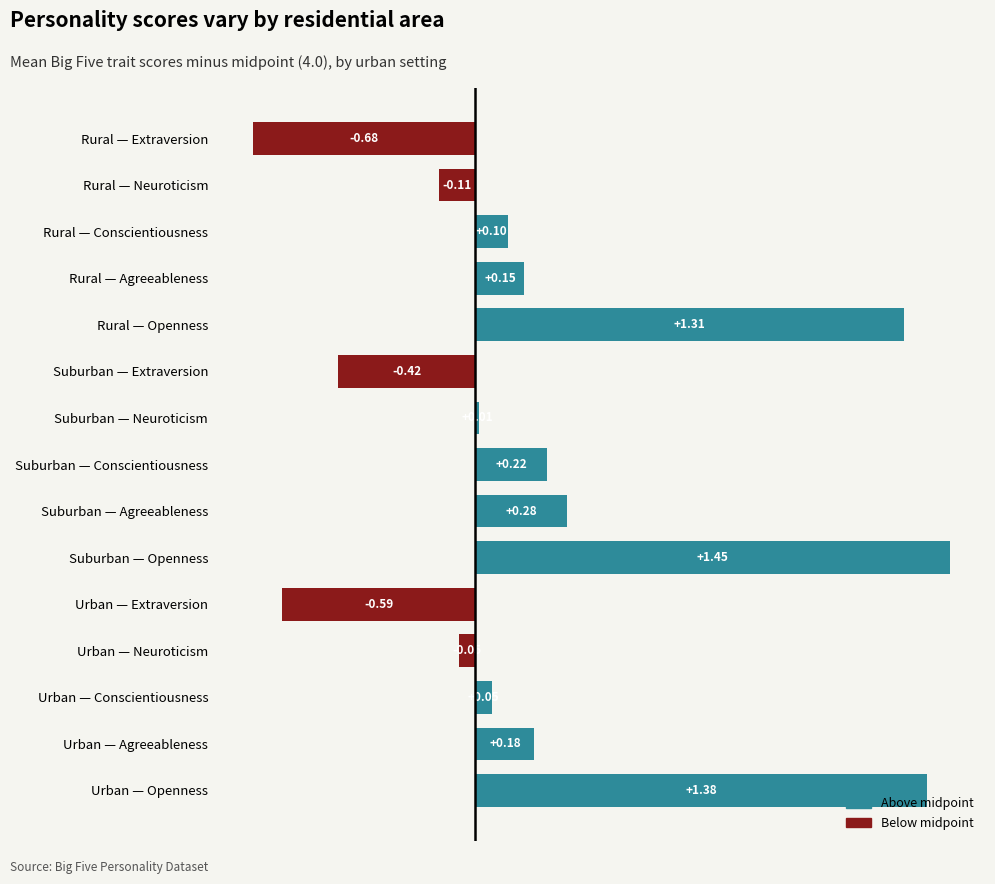

Which has a higher value, Suburban — Conscientiousness or Suburban — Neuroticism?

Suburban — Conscientiousness